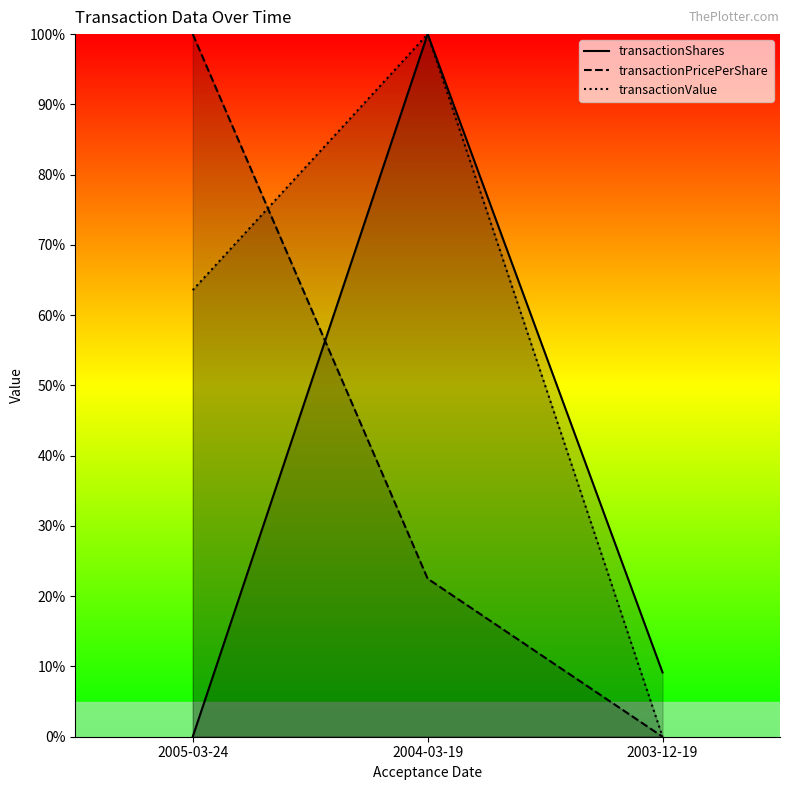

Is the value of transactionPricePerShare at 2003-12-19 greater than the value of transactionValue at 2003-12-19?

No